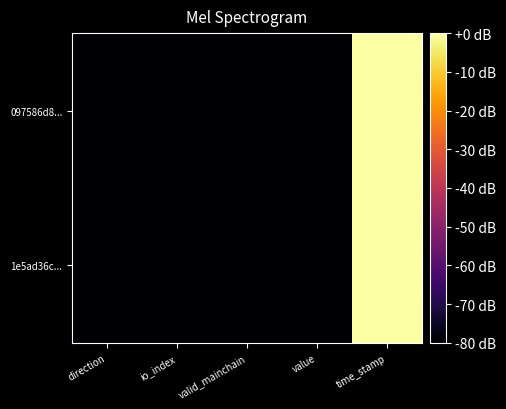

How many series are shown in this chart?

2